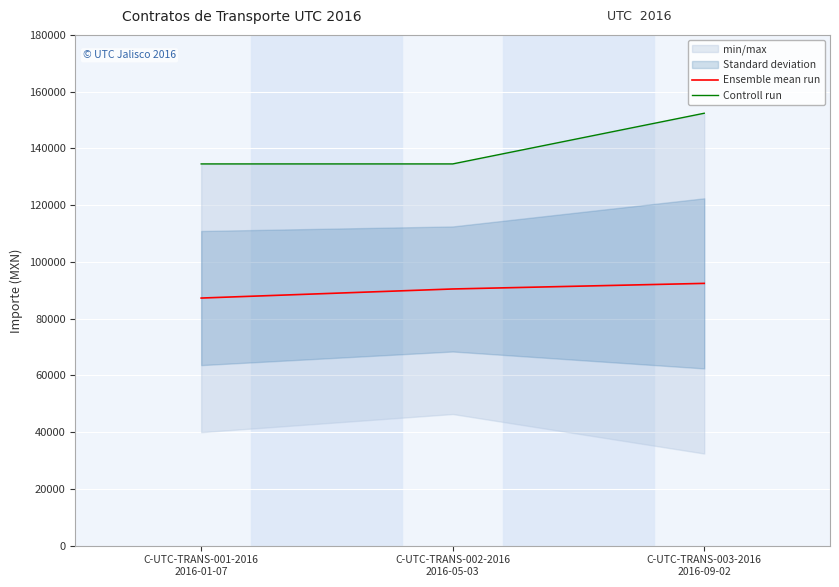

Which series has the largest total across all categories?

Controll run